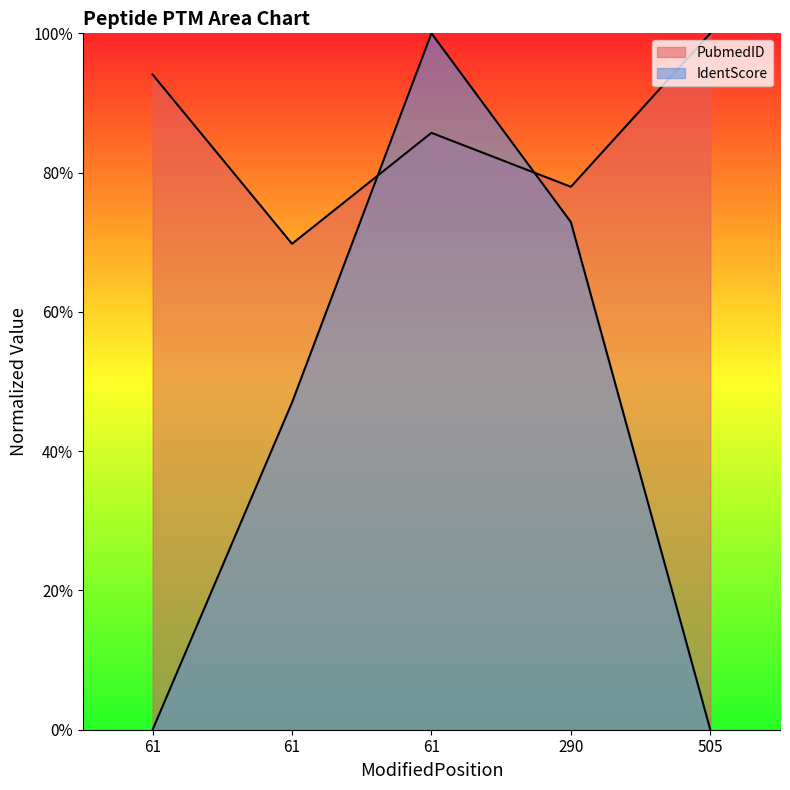

At which label does PubmedID reach its minimum?

61